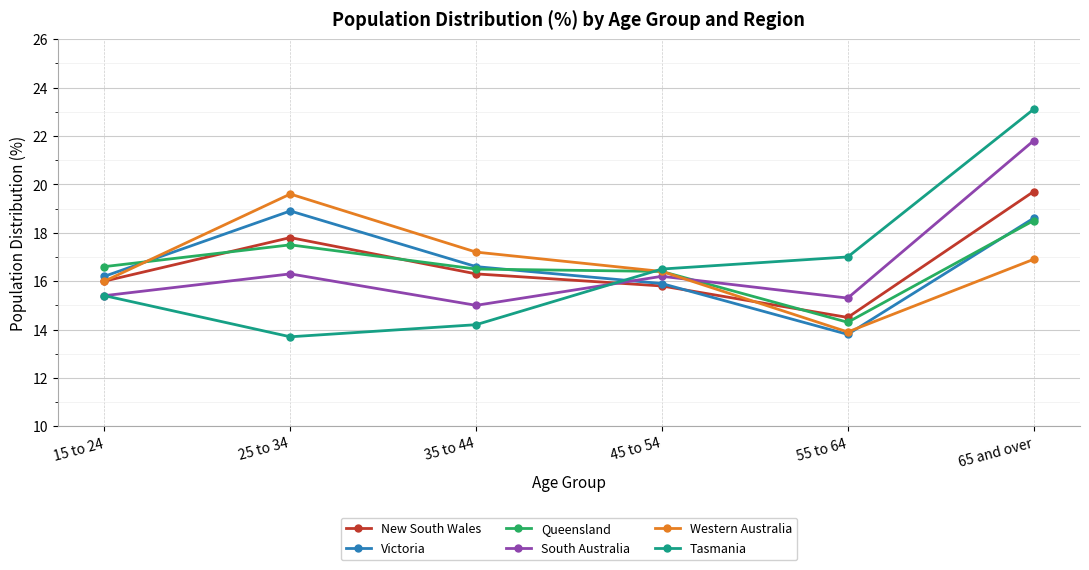

What is the maximum value for Victoria?

18.9